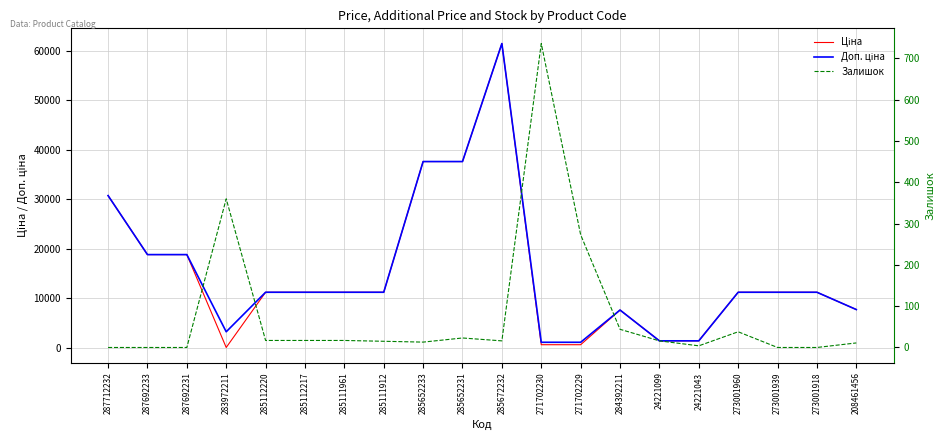

What is the label of the 19th point from the right?

287692233